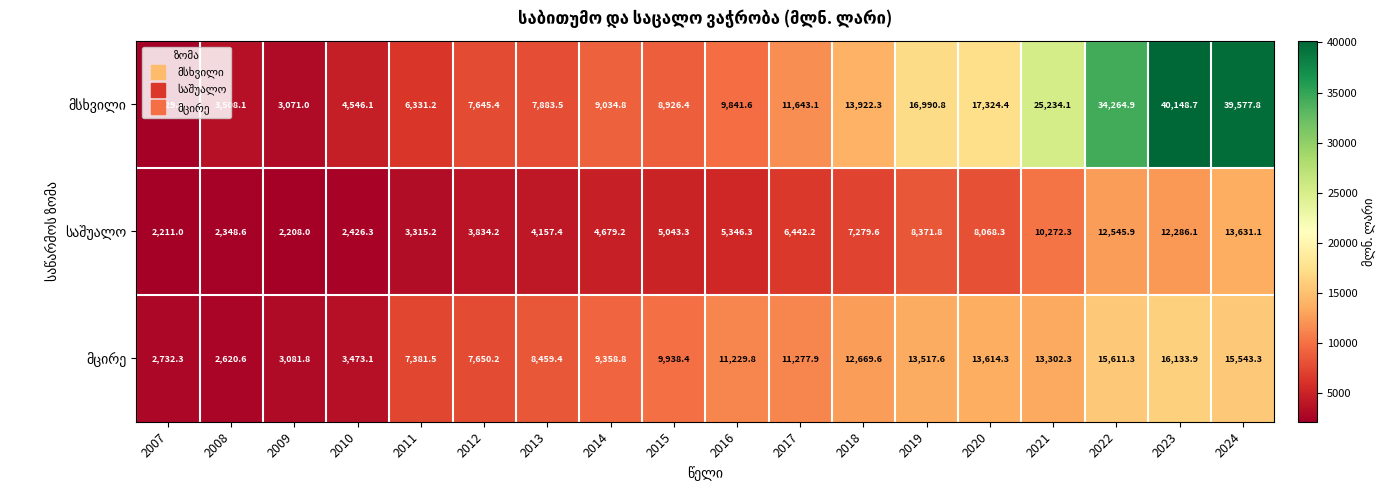

What is the difference between the highest and lowest values at 2008?

1159.5